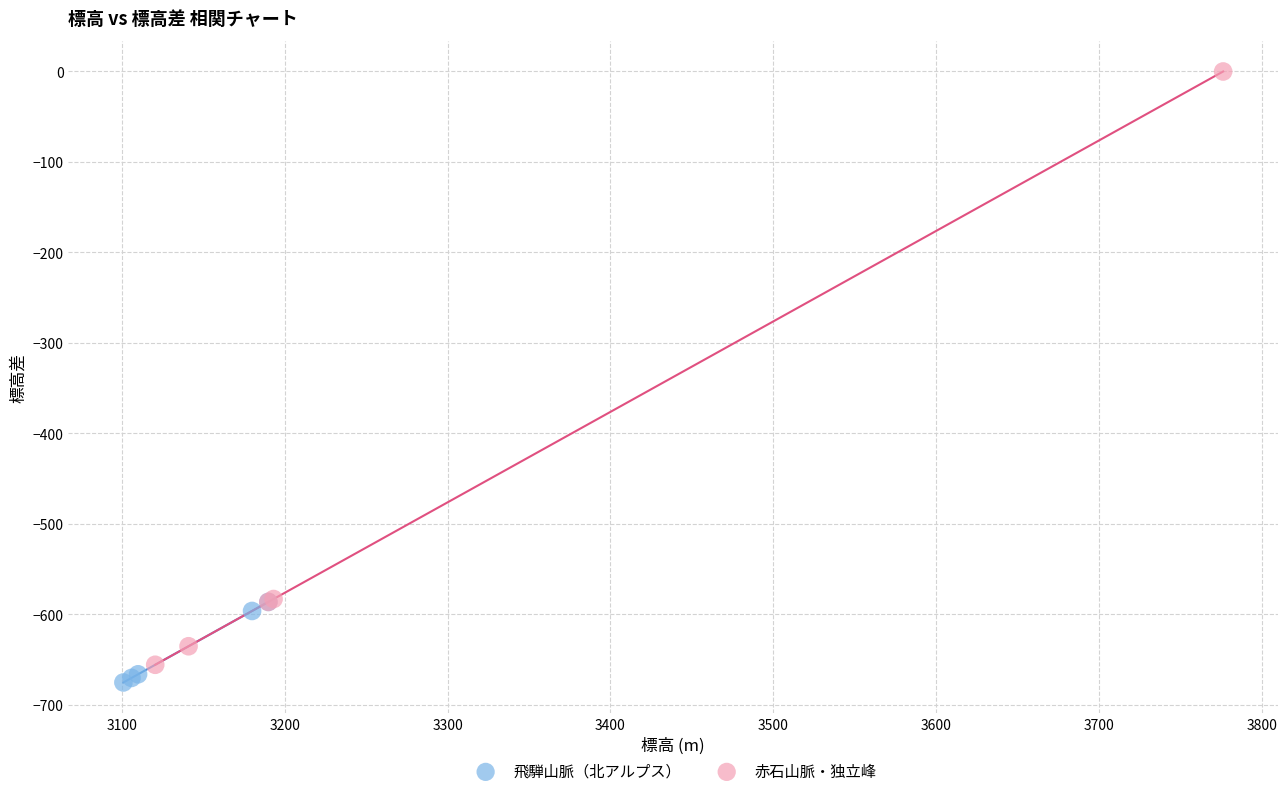

Which series has the largest Y range (max minus min)?

赤石山脈・独立峰